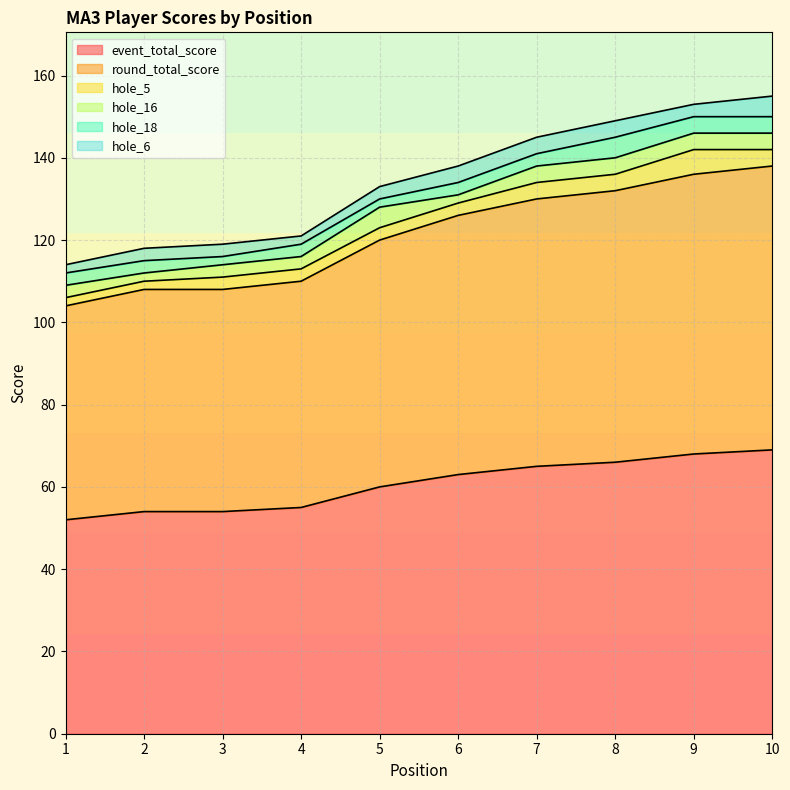

What is the difference between the maximum and minimum values in the event_total_score series?

17